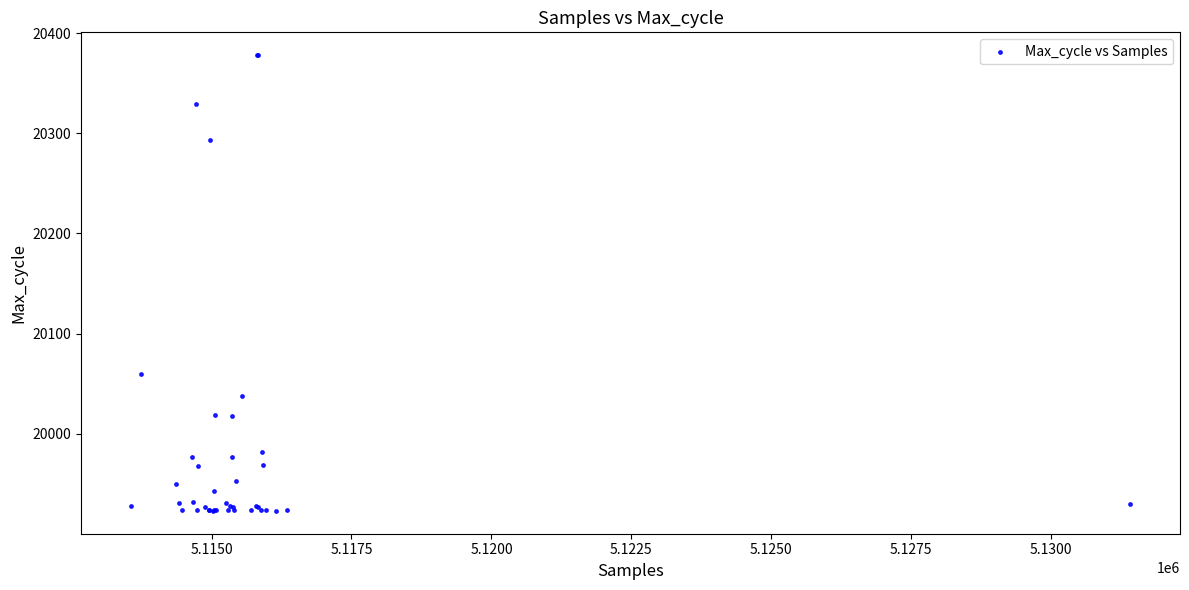

What Y value in the scatter plot is closest to 20150?

20060